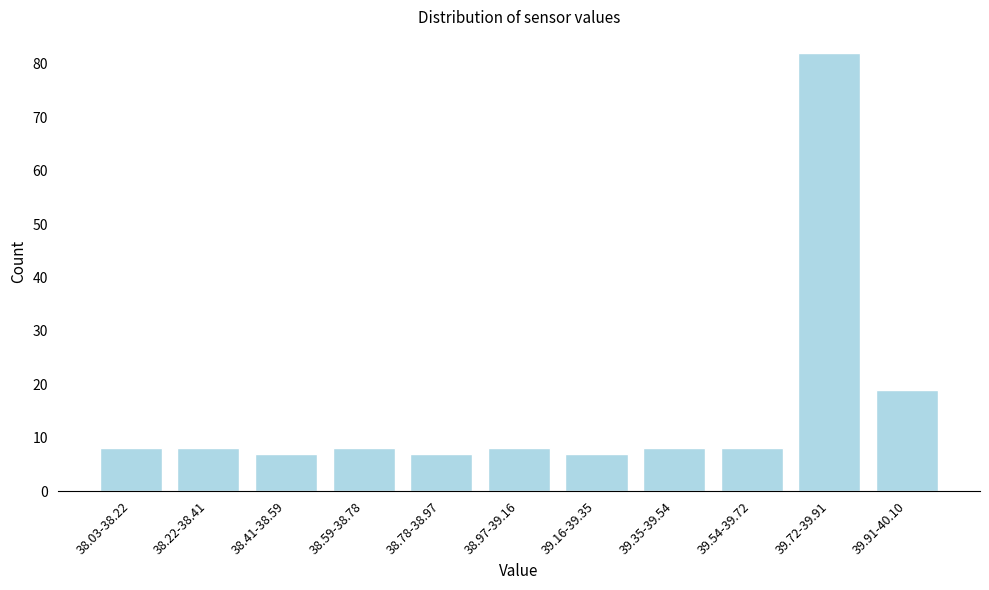

Reading left to right, list all the values displayed in this chart.

8	8	7	8	7	8	7	8	8	82	19